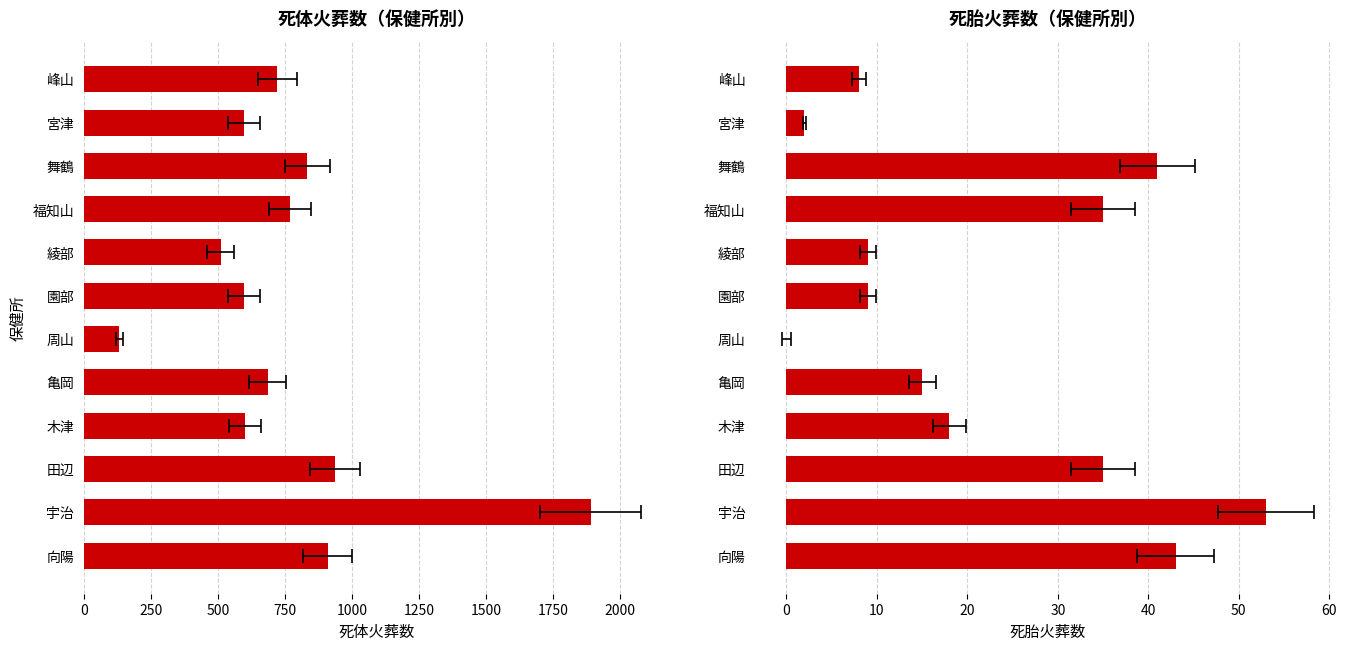

What is the maximum value for 火葬（死体）?

1890